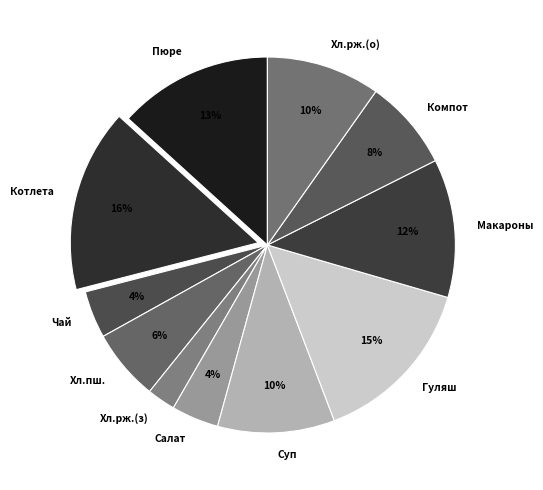

Is the sum of Гуляш and Хл.рж.(о) greater than half?

No